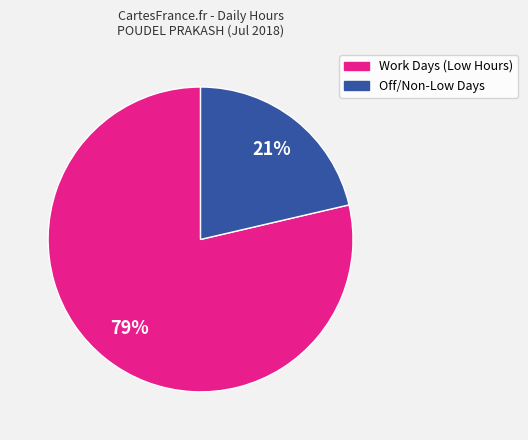

Is there a majority slice in this chart?

Yes